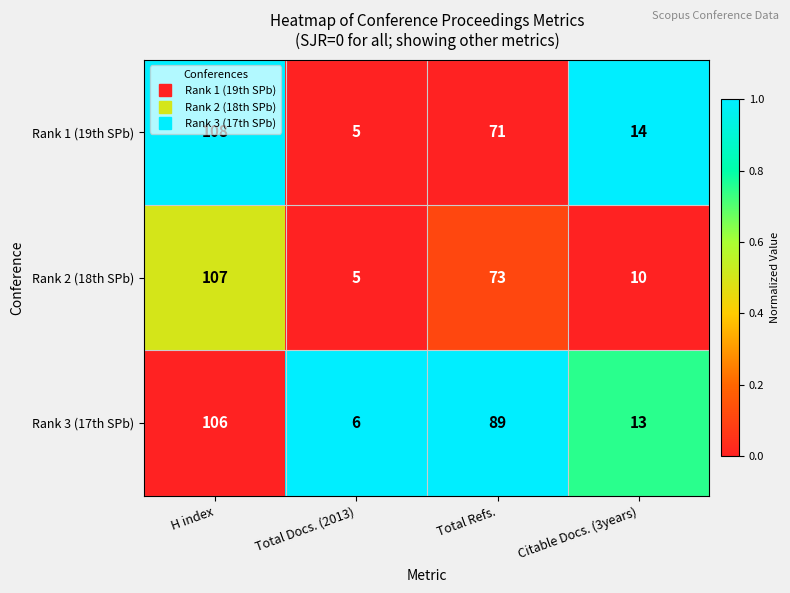

Rank the series by their maximum value, from highest to lowest.

Rank 1 (19th SPb), Rank 2 (18th SPb), Rank 3 (17th SPb)